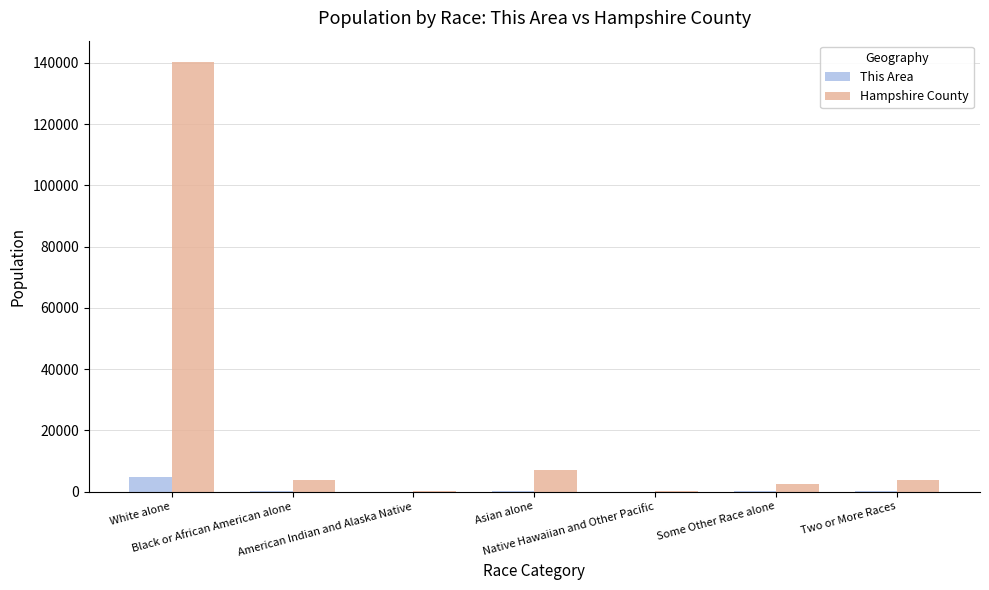

What is the sum of all Hampshire County values?

158080